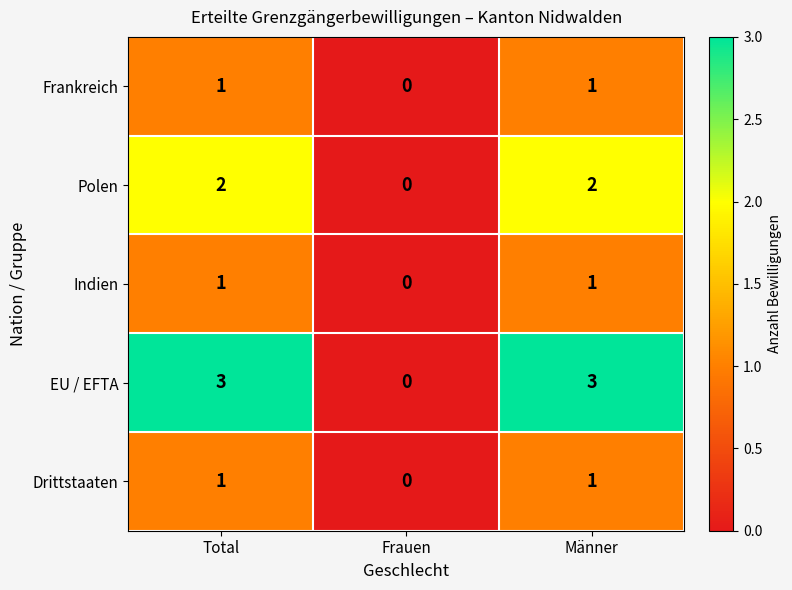

True or false: Drittstaaten has a value of 0 at Frauen.

True